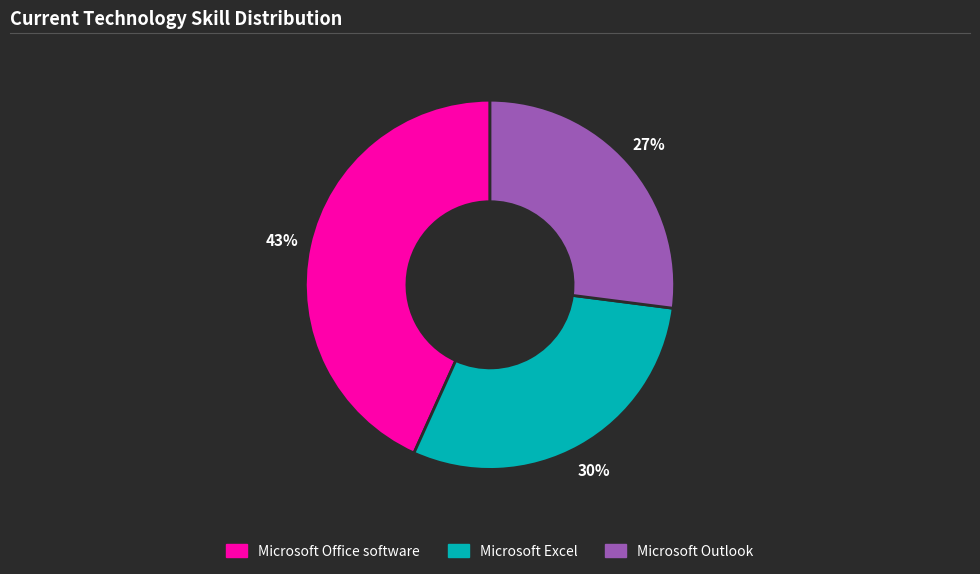

Is the sum of Microsoft Excel and Microsoft Office software greater than half?

Yes